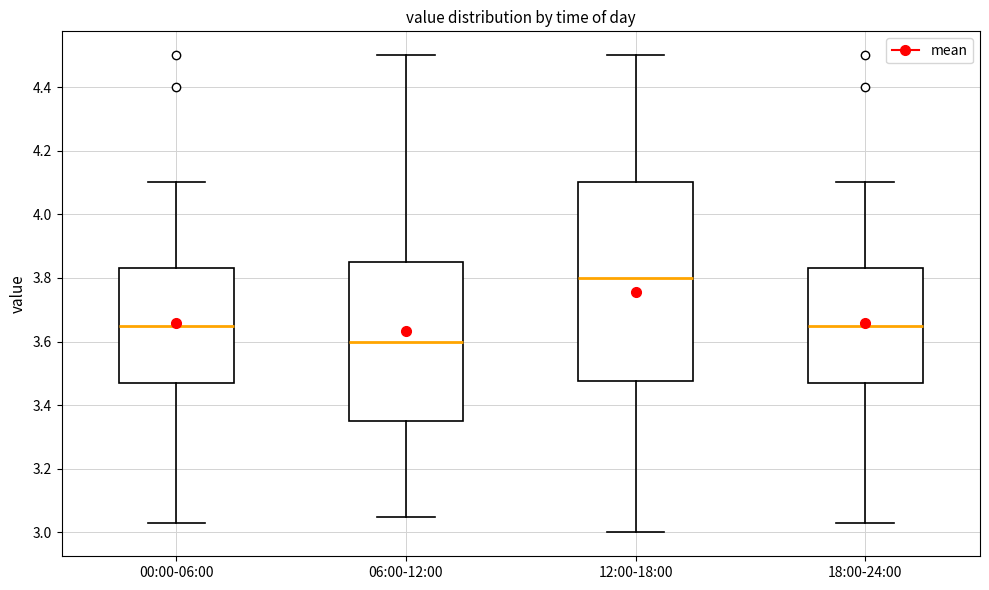

Which box is the tallest, from its lower edge to its upper edge?

12:00-18:00